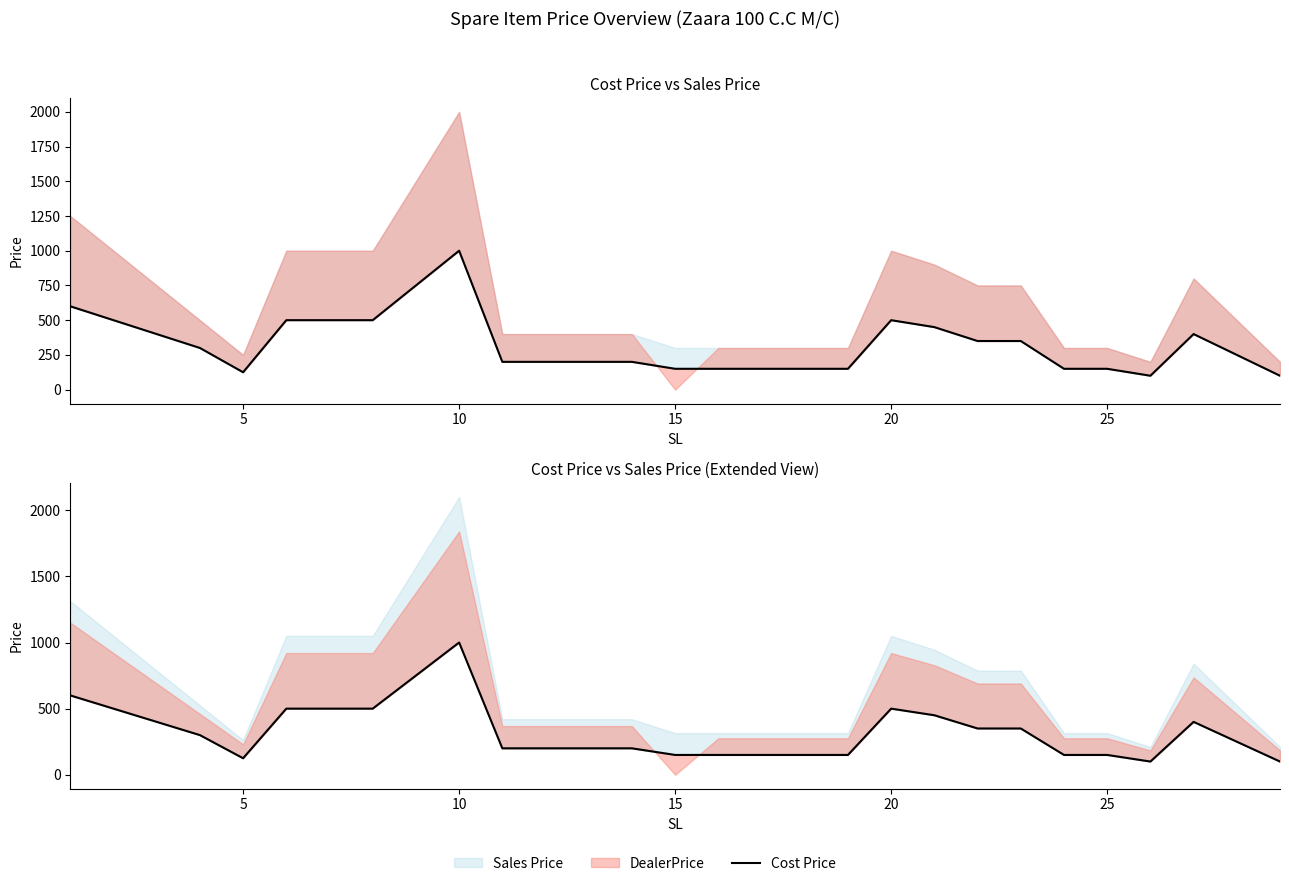

What is the difference between the maximum and minimum values?

900